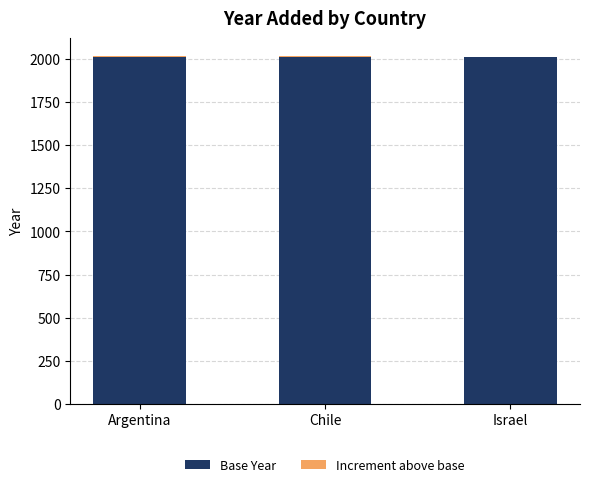

Read the Base Year value at Israel.

2009